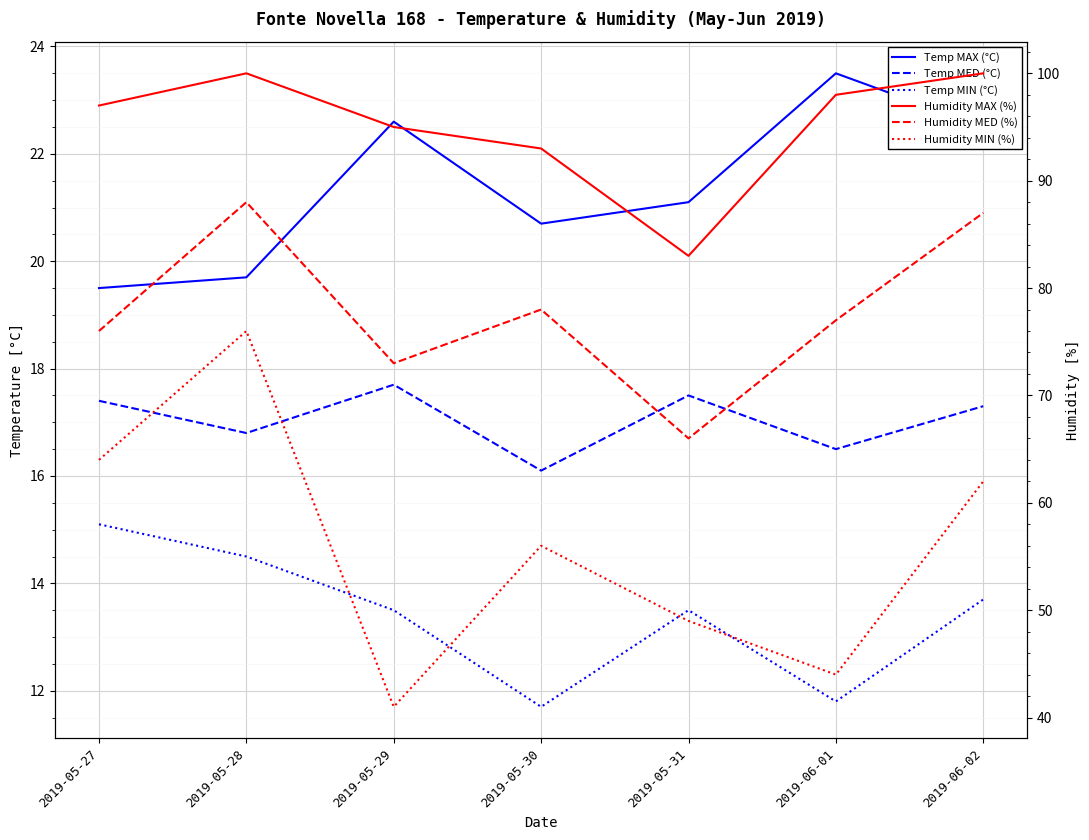

True or false: Humidity MED (%) and Temp MED (°C) cross at least once.

False